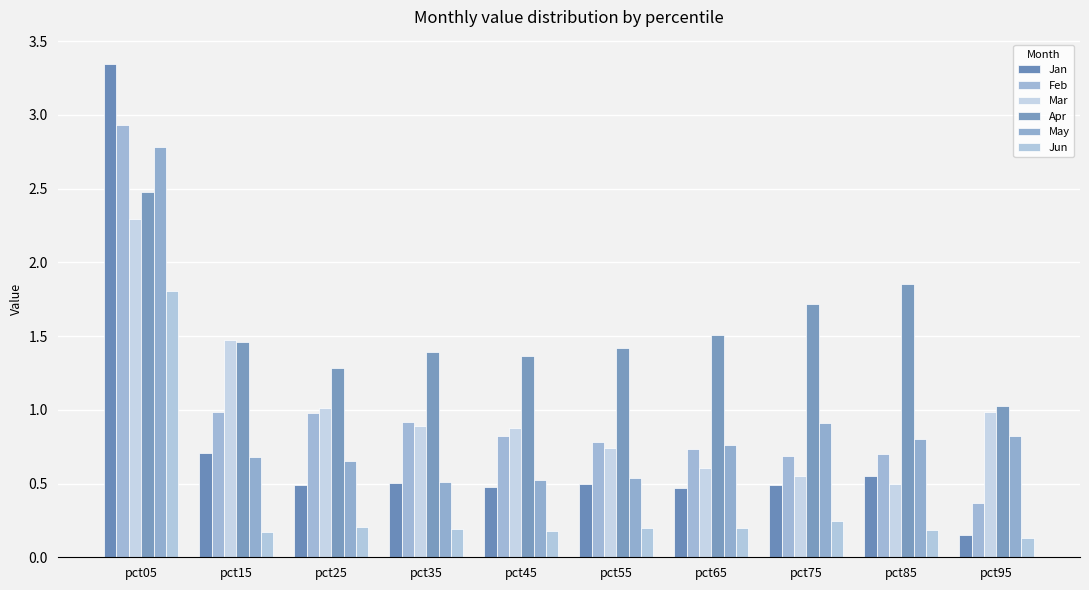

What is the total value across all series at pct65?

4.3